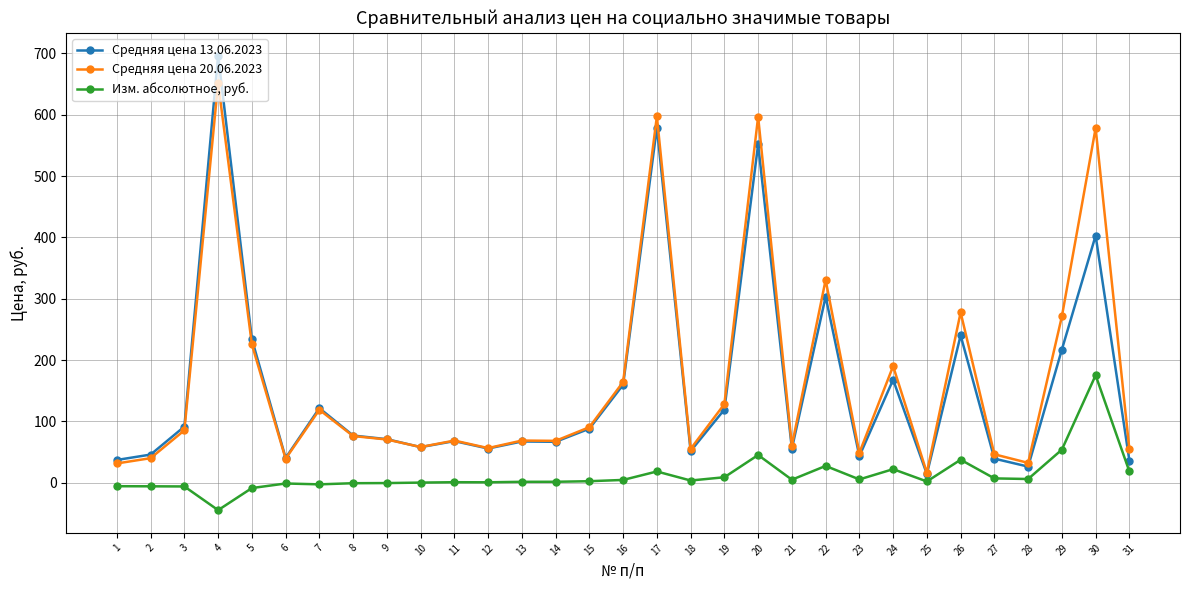

True or false: Средняя цена 20.06.2023 has a value of 271.0 at 29.

True